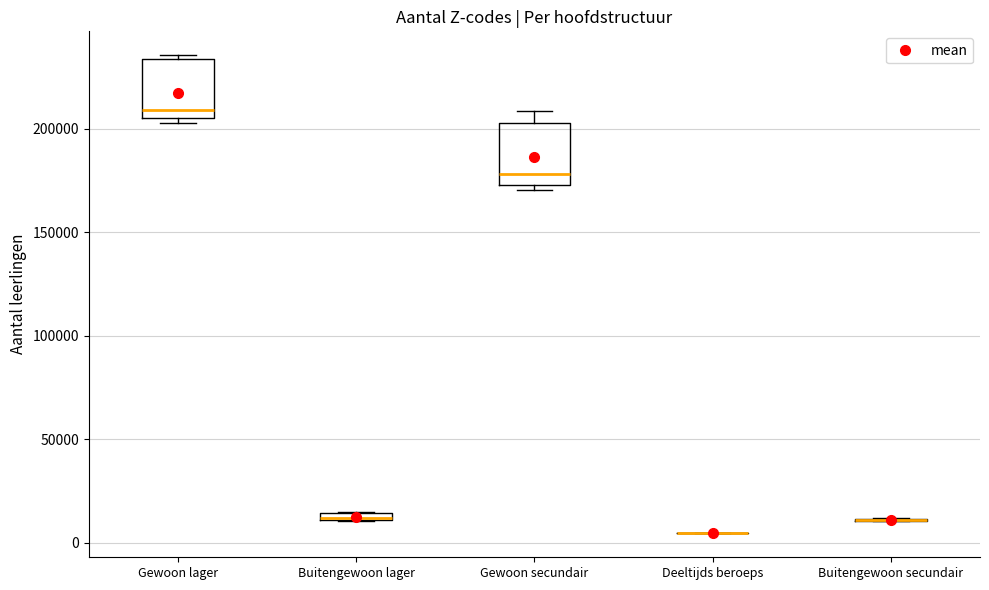

Where is the lower edge of the box for Buitengewoon lager on the y-axis? The values are not printed on the chart, so give them approximately, as read against the axis.

10000